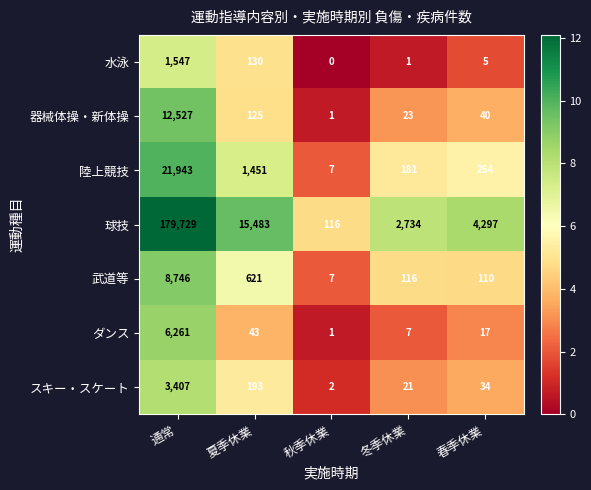

What is the maximum value shown in the chart?

179729